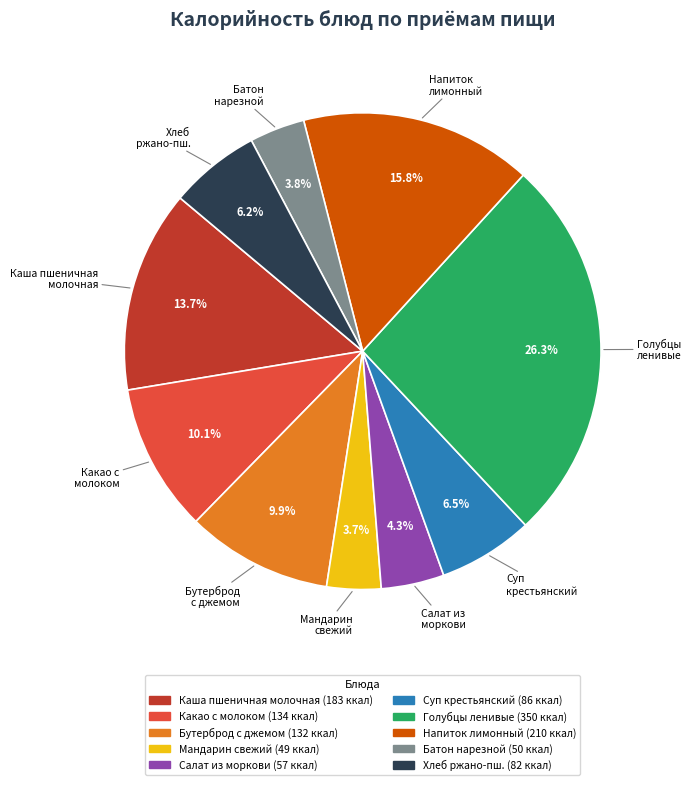

Is there any slice that represents more than half of the pie?

No